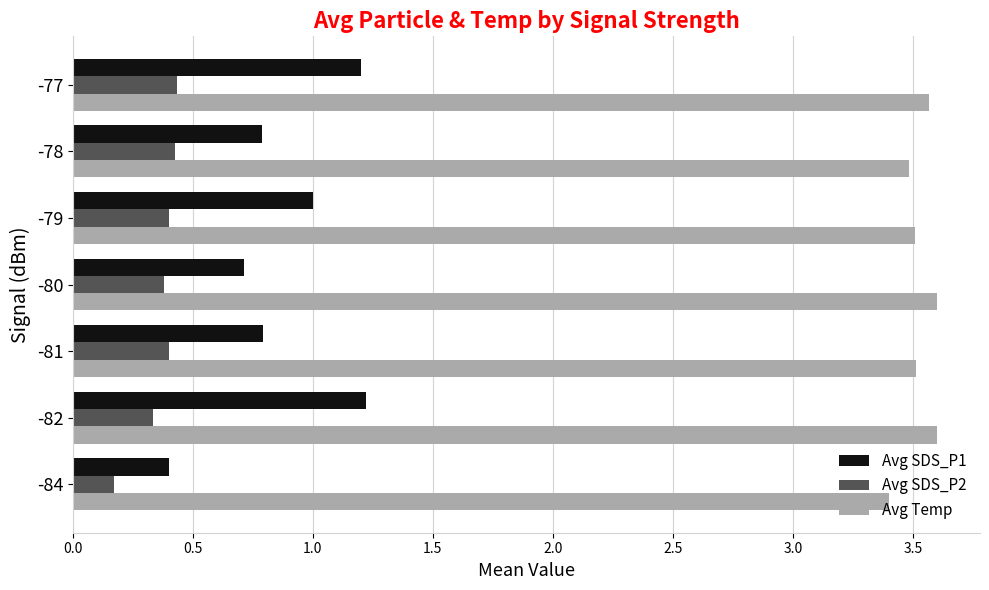

The Avg SDS_P1 series shows 1.2 at -82. True or false?

True